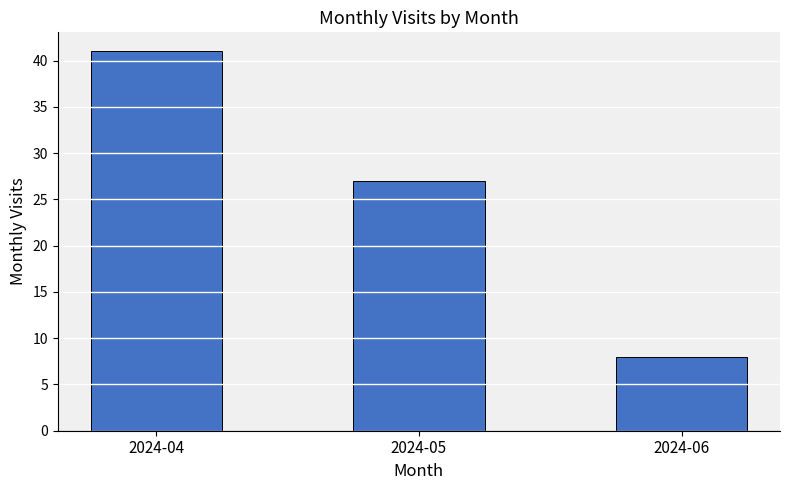

How many values are below 27?

1